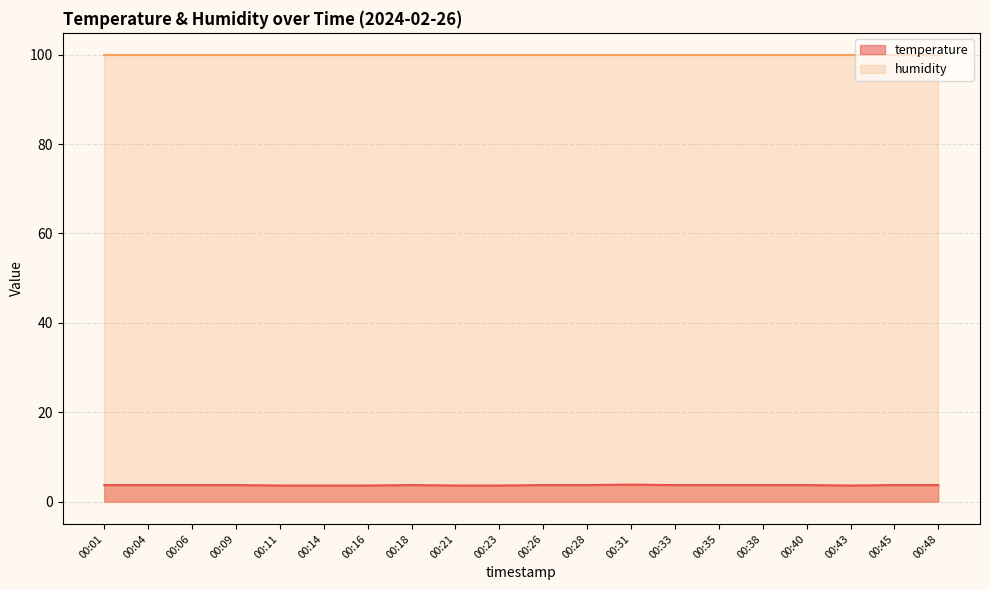

The chart shows a value of 3.6 at 00:14. True or false?

True